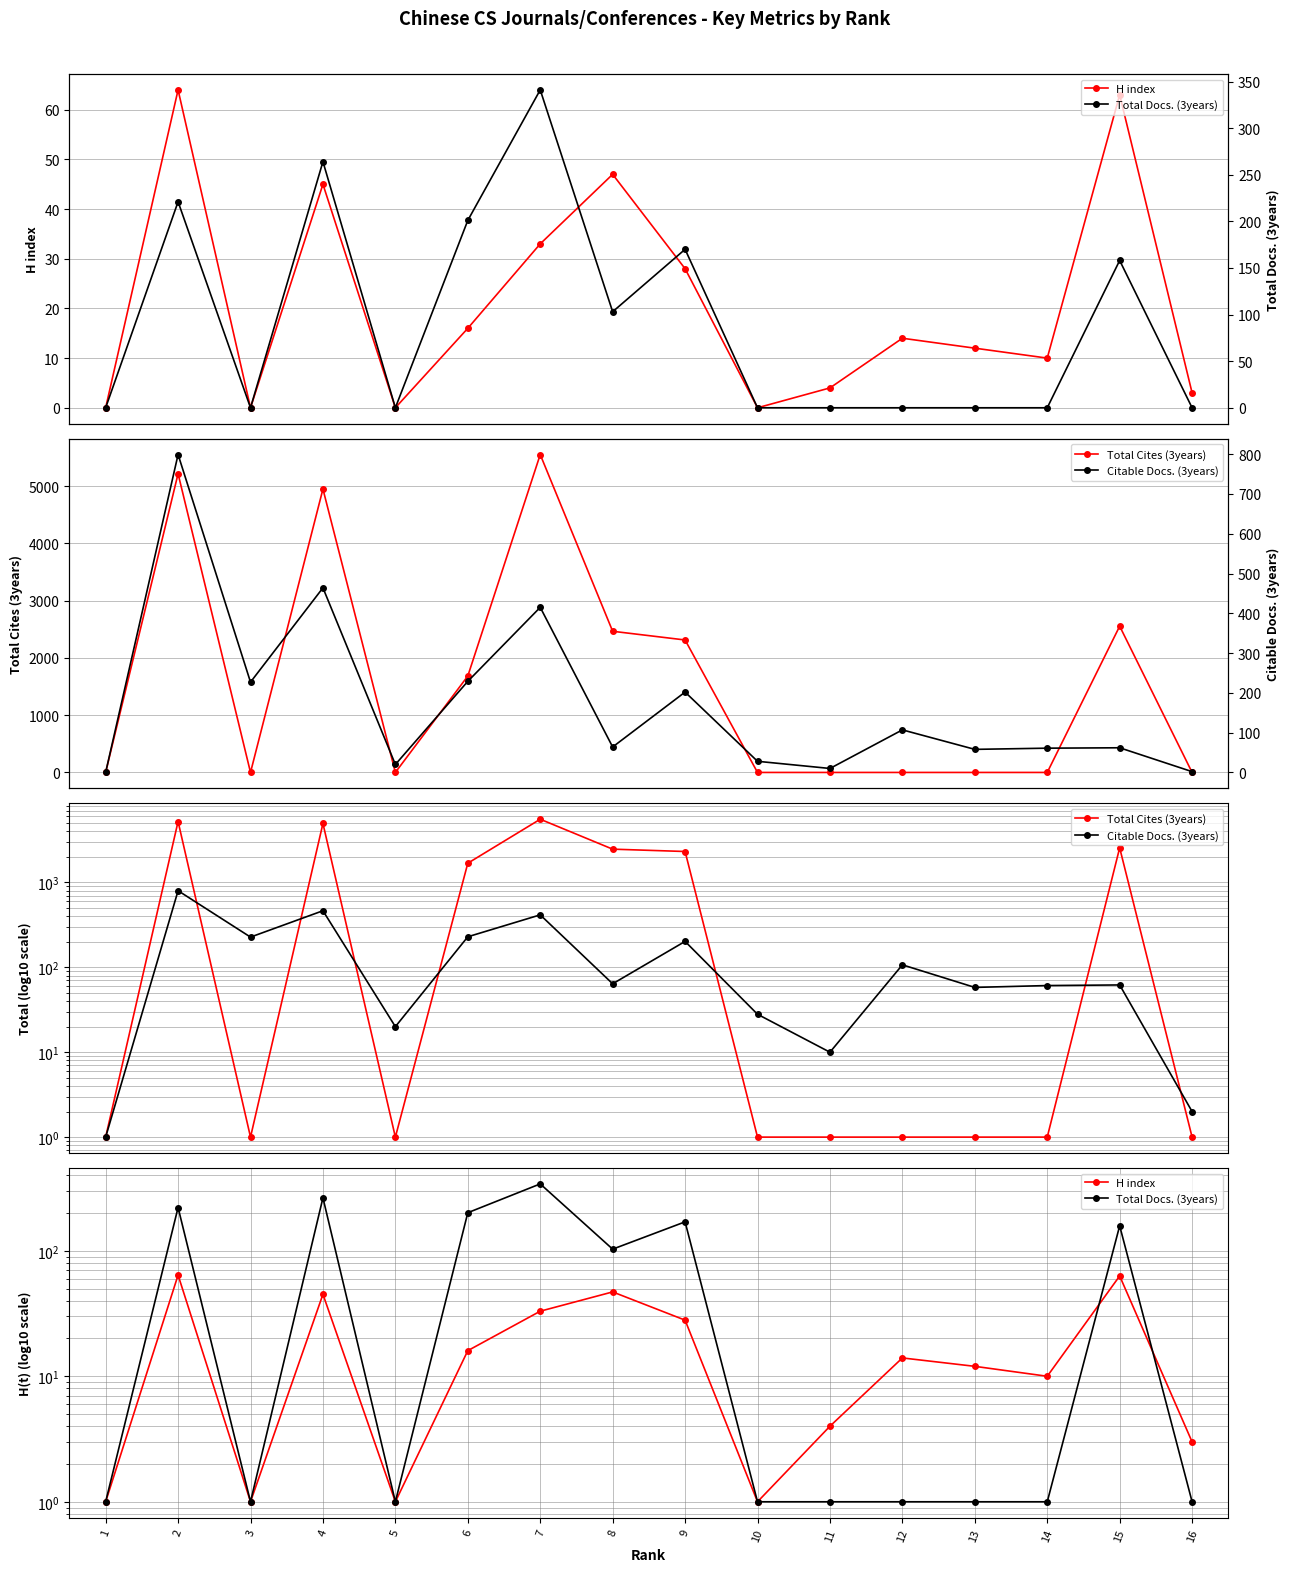

What value does the Citable Docs. (3years) series have at 13, to the nearest 10?

60